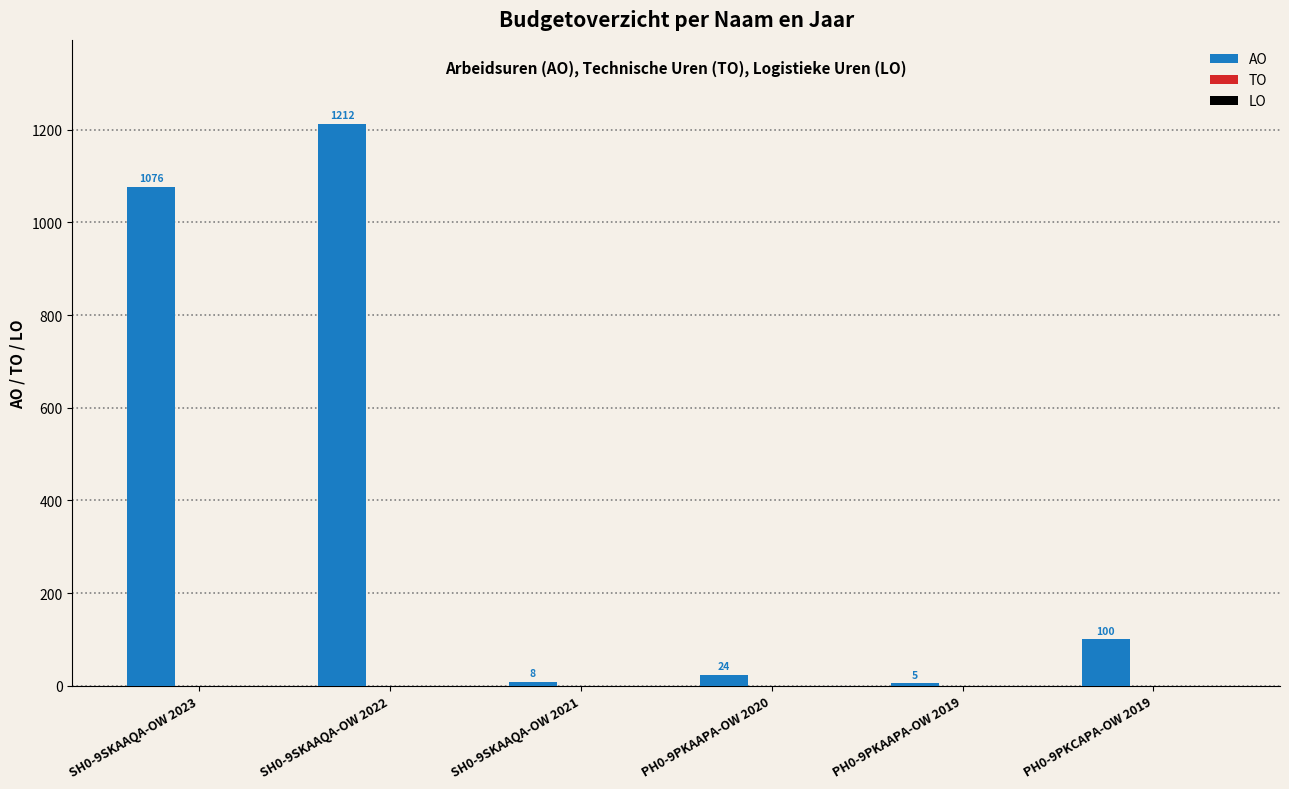

Reading right to left, what are all the values shown in this chart?

PH0-9PKCAPA-OW 2019=100	PH0-9PKAAPA-OW 2019=5	PH0-9PKAAPA-OW 2020=24	SH0-9SKAAQA-OW 2021=8	SH0-9SKAAQA-OW 2022=1212	SH0-9SKAAQA-OW 2023=1076